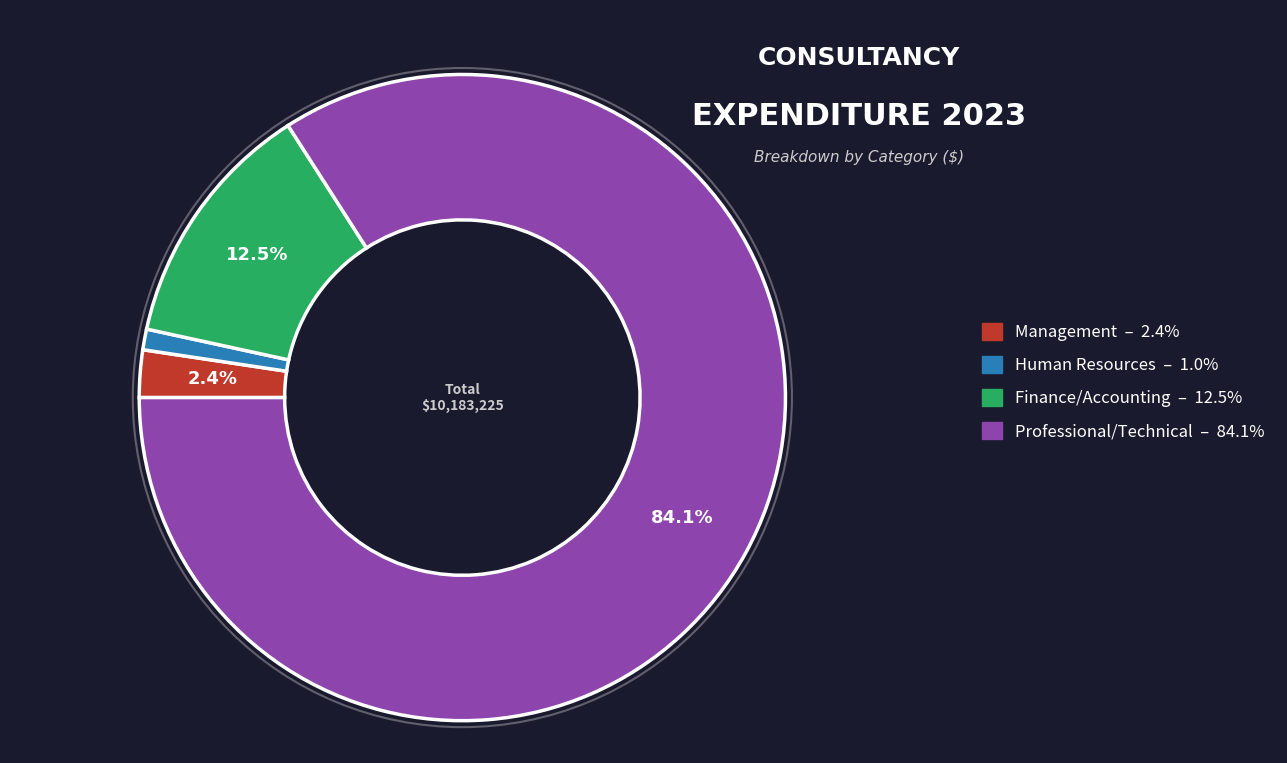

What portion of the pie excludes Management?

97.6%